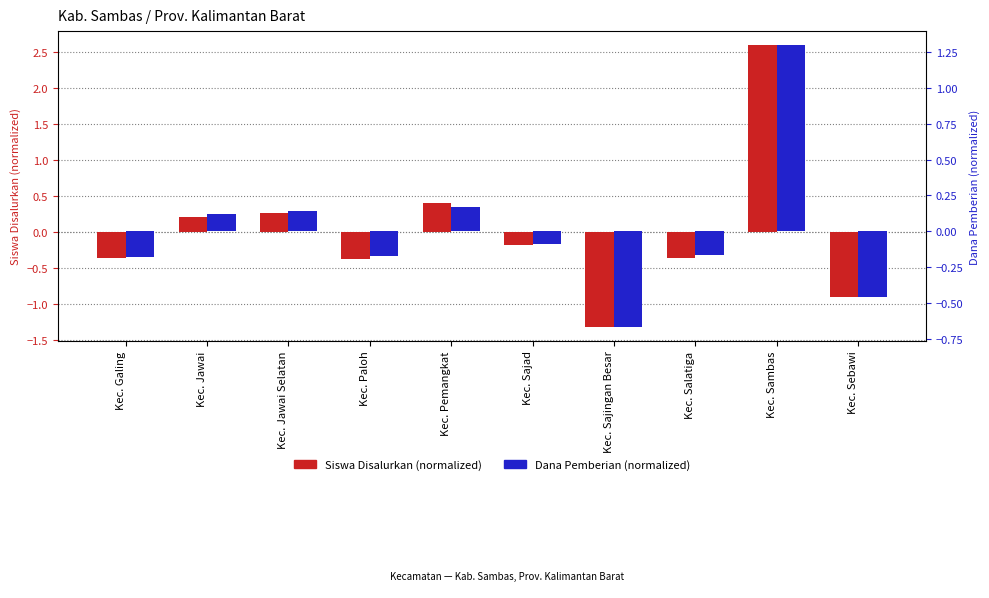

At which category is the sum across all series the highest?

Kec. Sambas